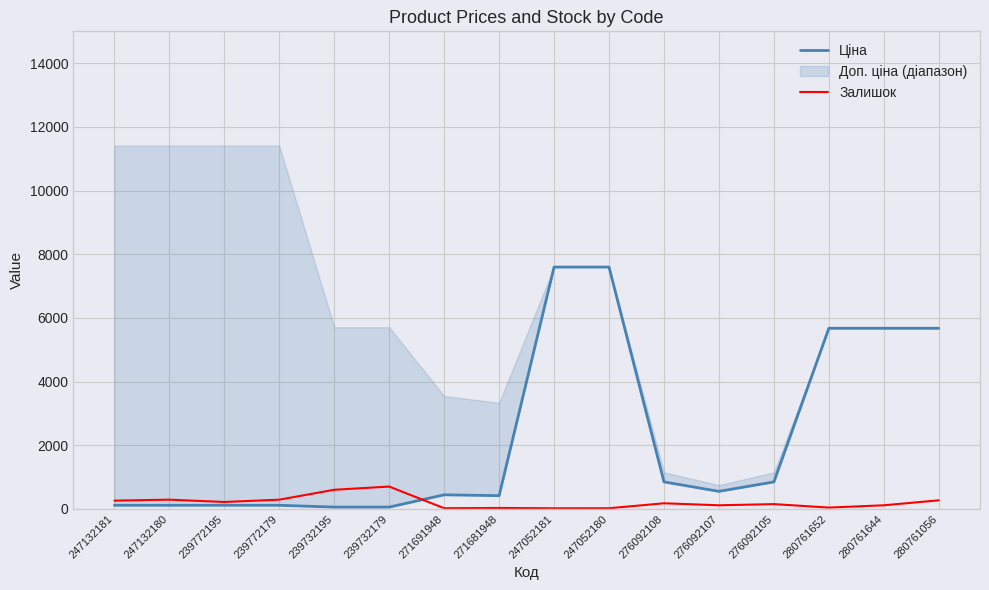

What is the minimum value for Ціна?

57.0